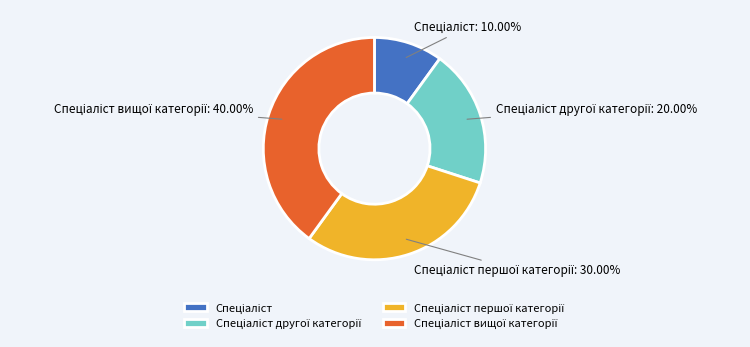

Is there any slice that represents more than half of the pie?

No